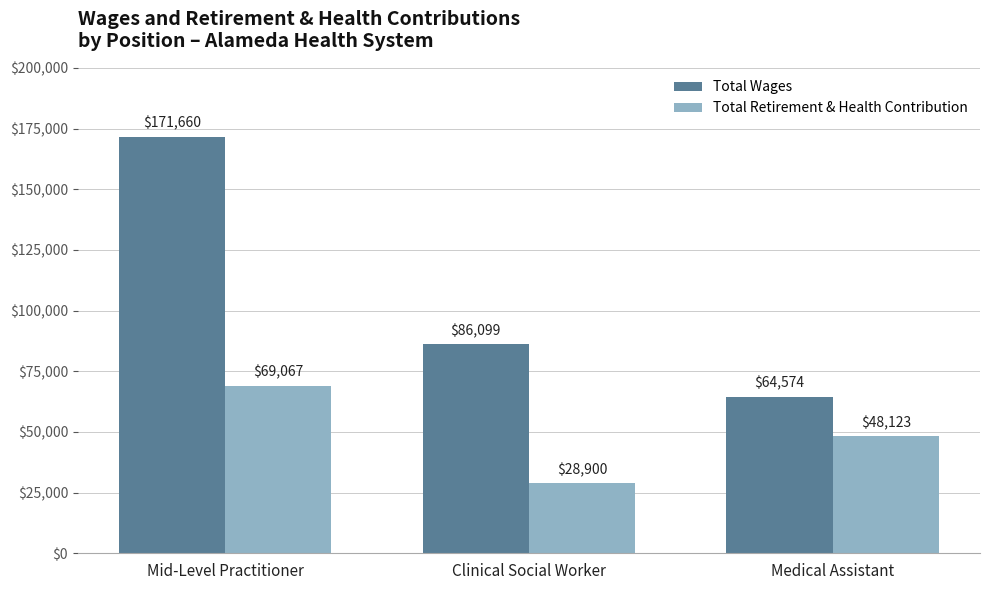

At how many categories does at least one series exceed 77355?

2